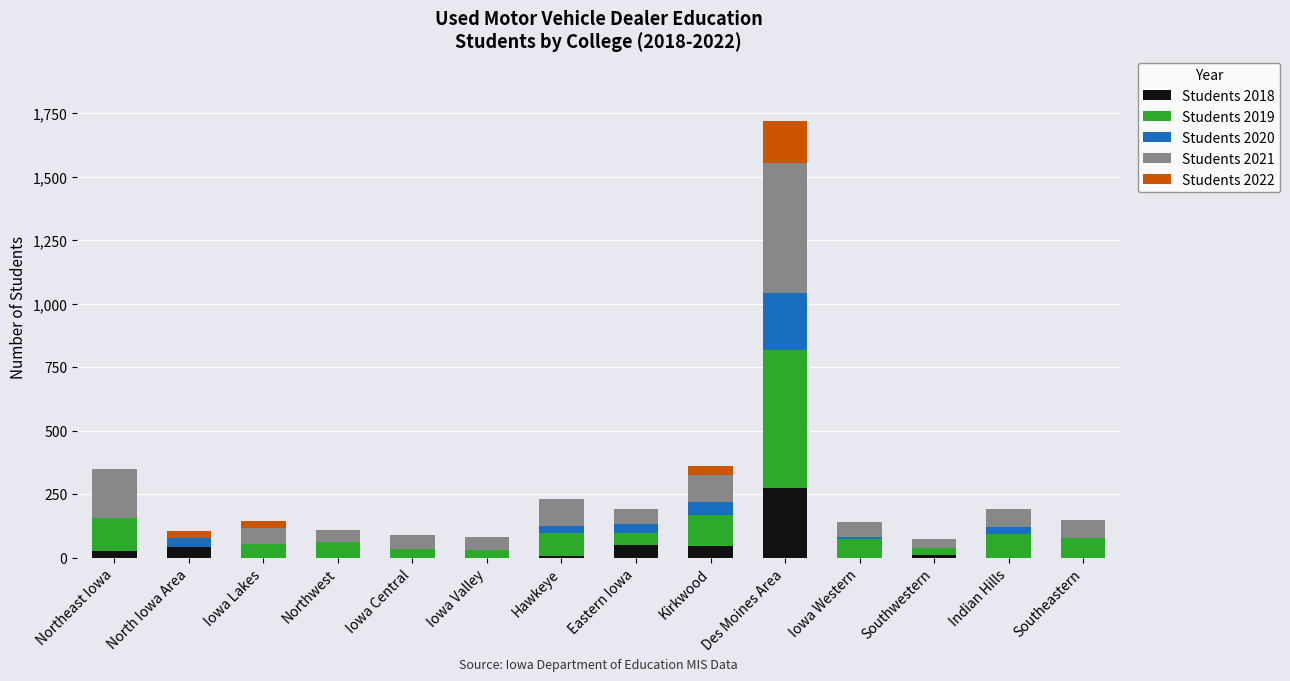

What is the maximum value for Students 2018?

273